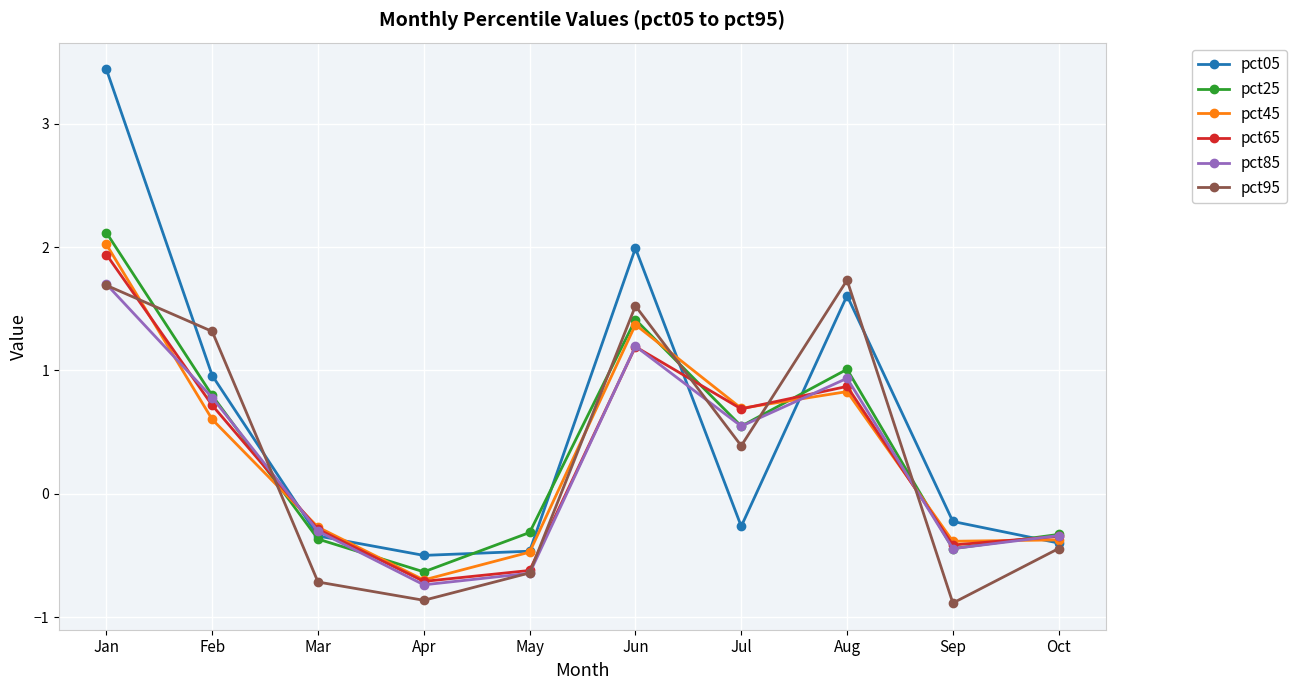

Read the pct45 value at Jun.

1.4